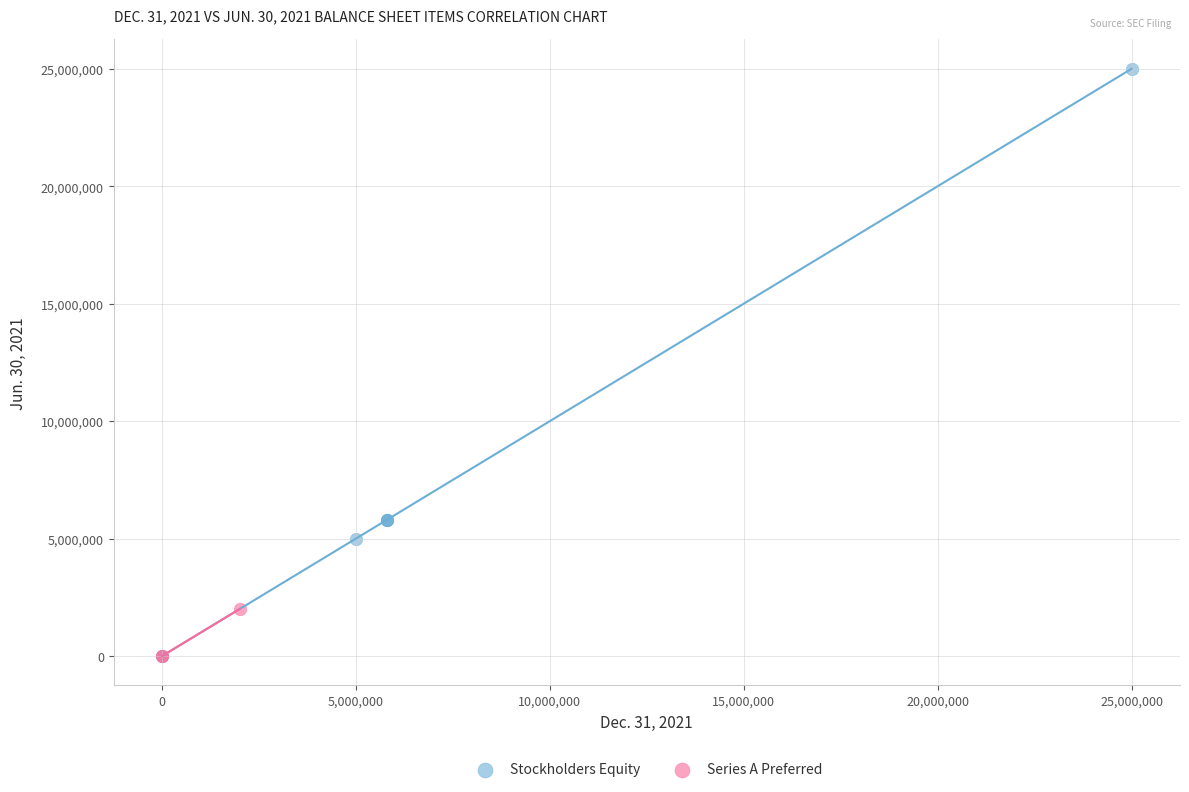

Which series has the widest spread of Y values?

Stockholders Equity